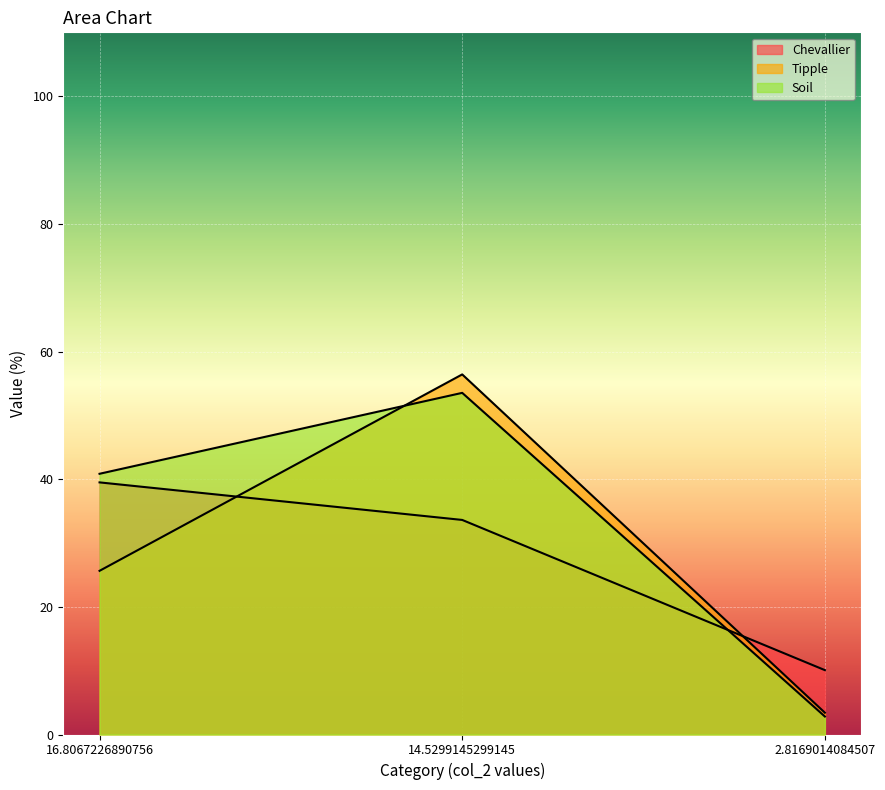

Does the chart display data point markers on the line(s)?

No